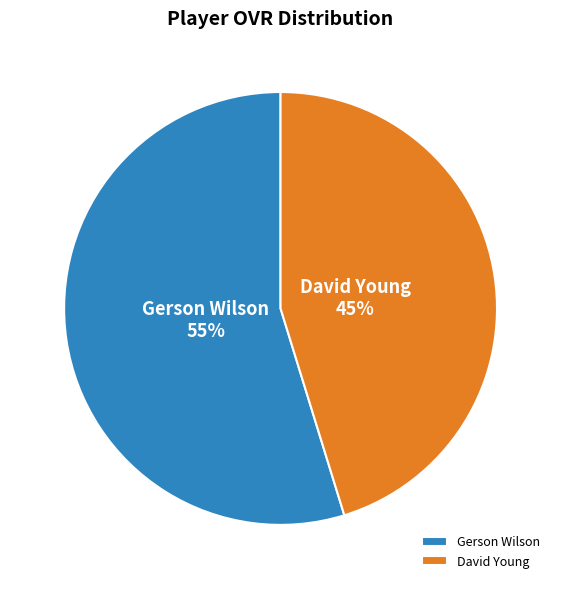

To the nearest percent, what is the average slice percentage?

50%